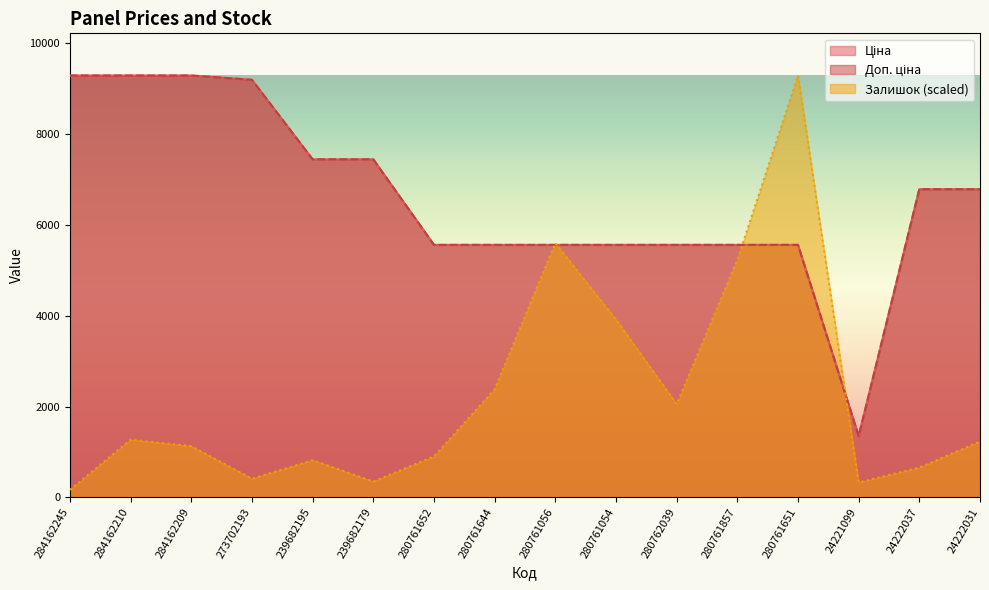

True or false: Залишок and Доп. ціна intersect in this chart.

True